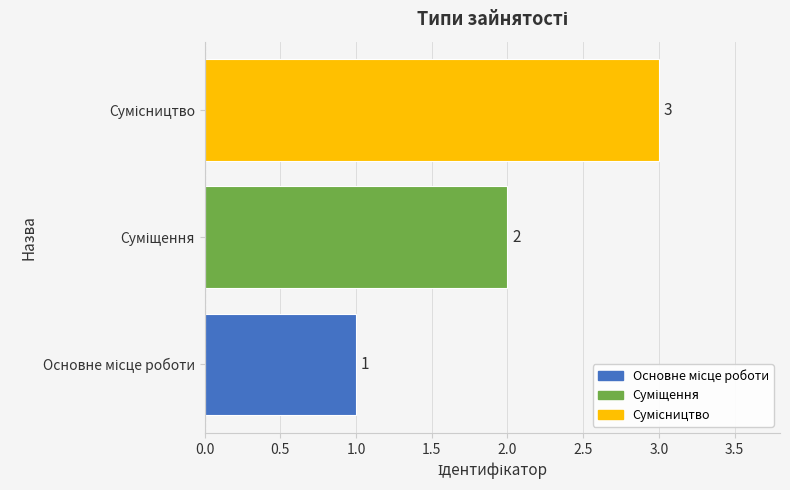

Count the values in the range 1 to 3.

3